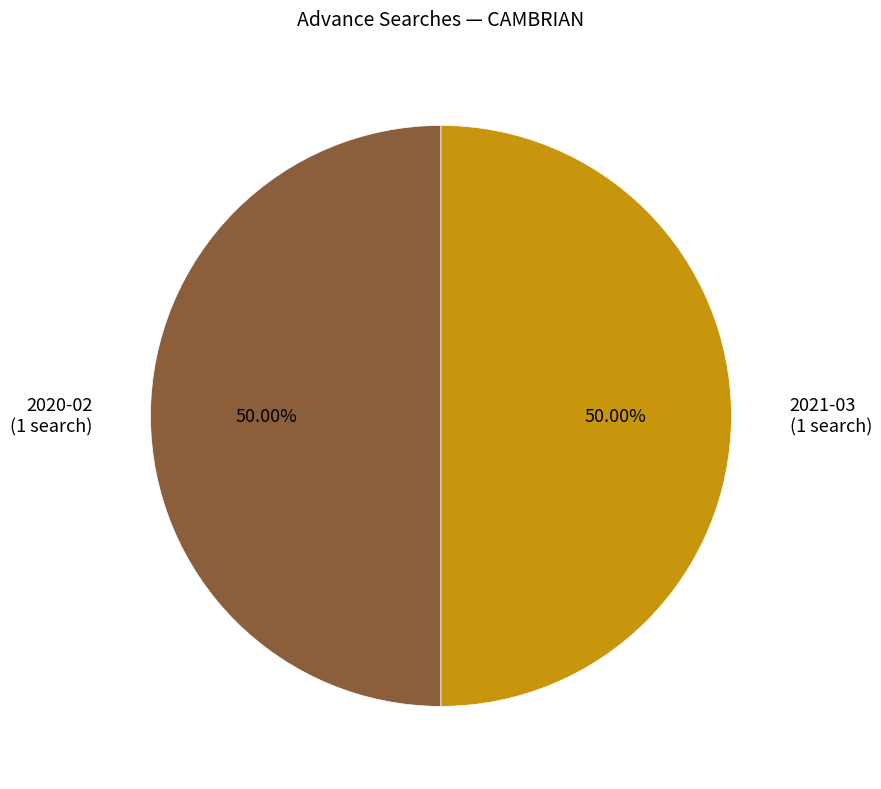

To the nearest percent, what is the average slice percentage?

50%